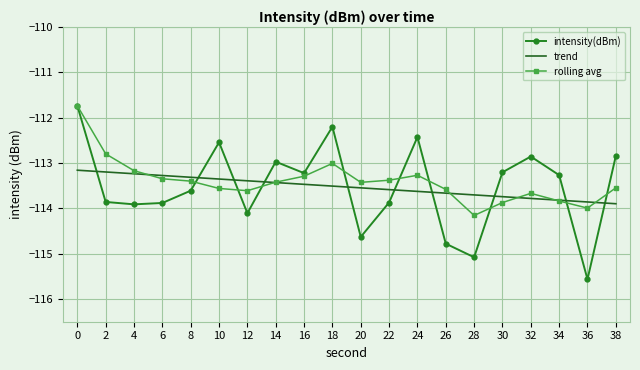

What is the total value across all series at 22?

-340.8